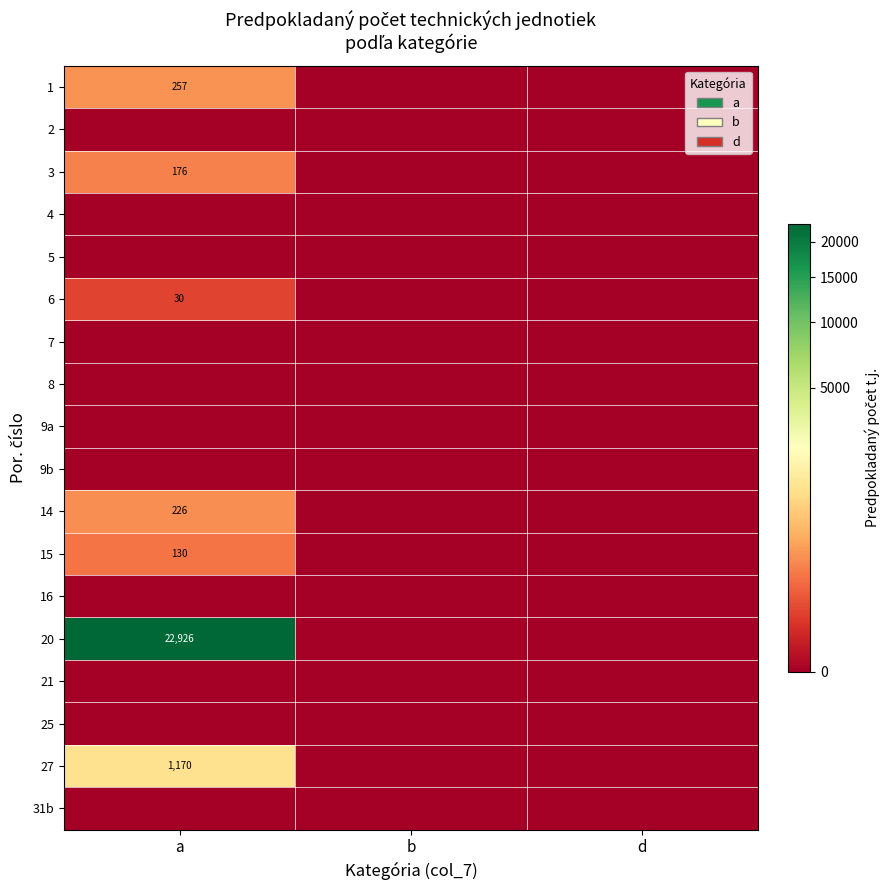

Count the number of categories in the chart.

3